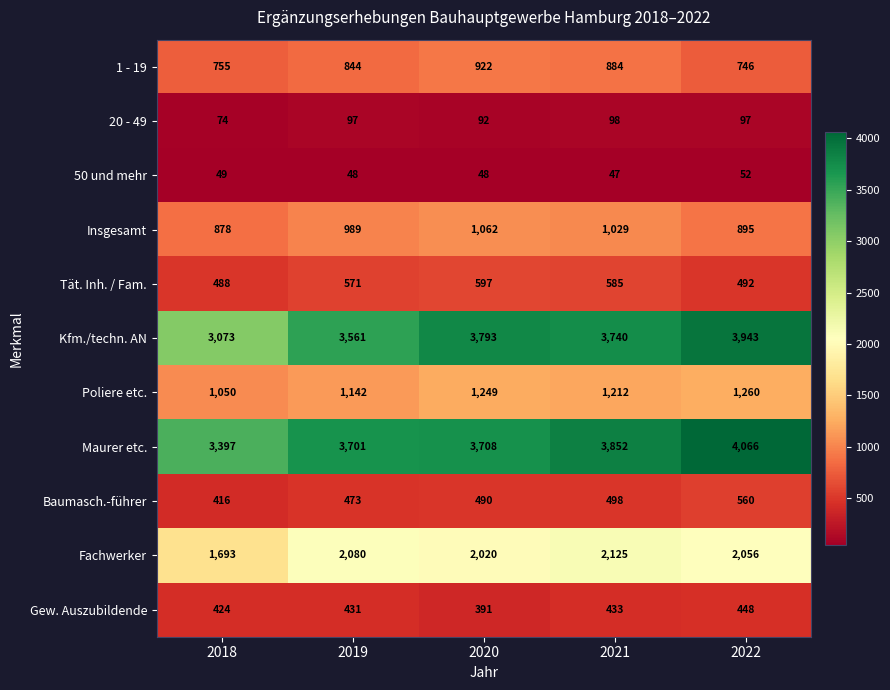

What is the smallest value displayed?

47